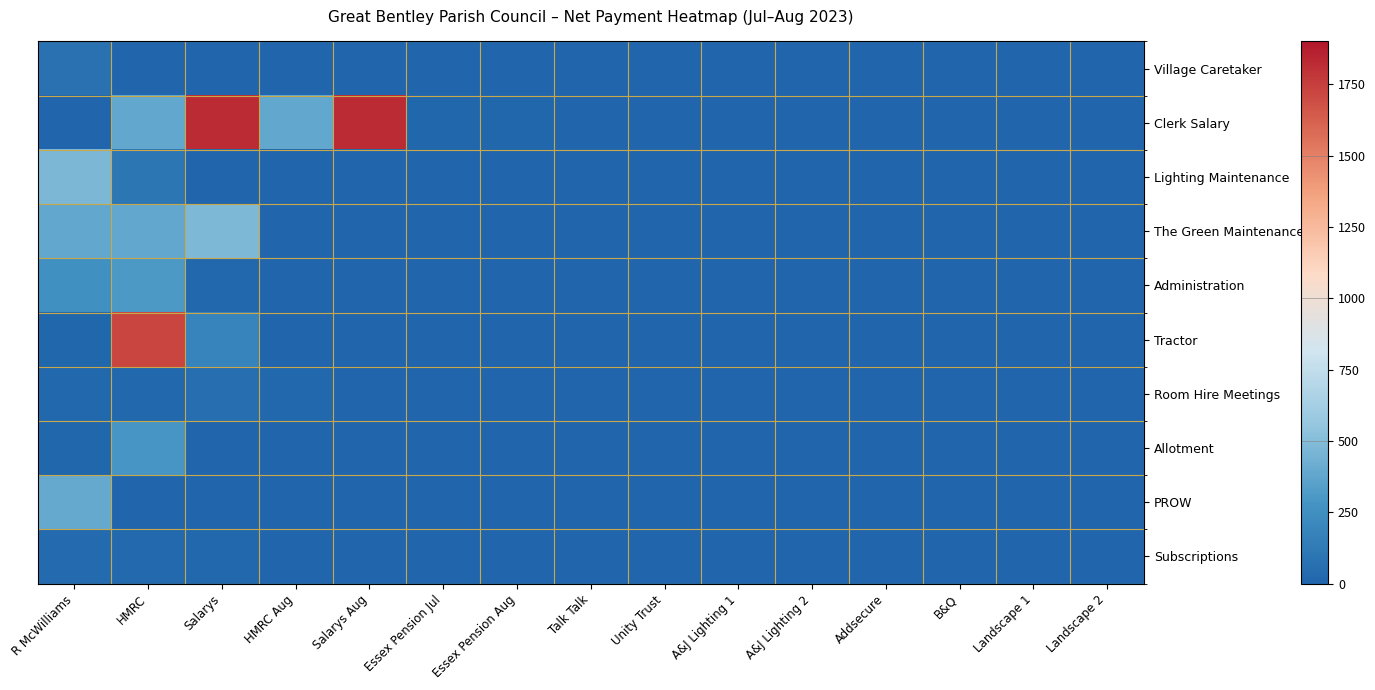

Which series has the largest range (max minus min)?

Clerk Salary